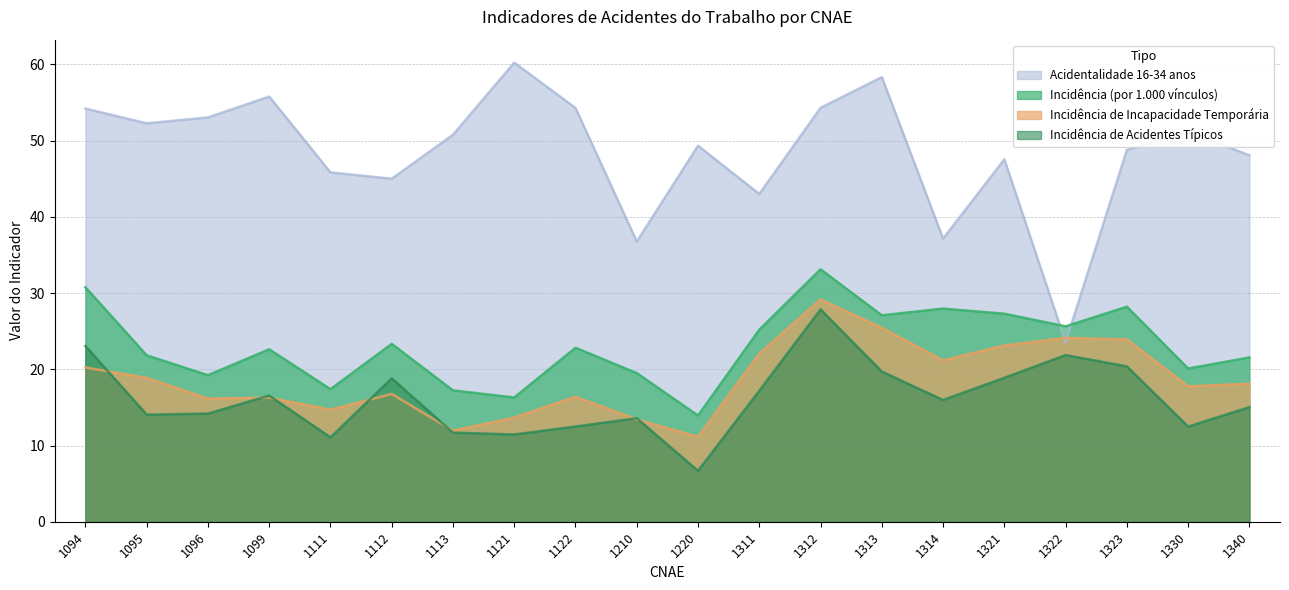

What are all the series names shown in the legend?

Acidentalidade 16-34 anos, Incidência (por 1.000 vínculos), Incidência de Incapacidade Temporária, Incidência de Acidentes Típicos